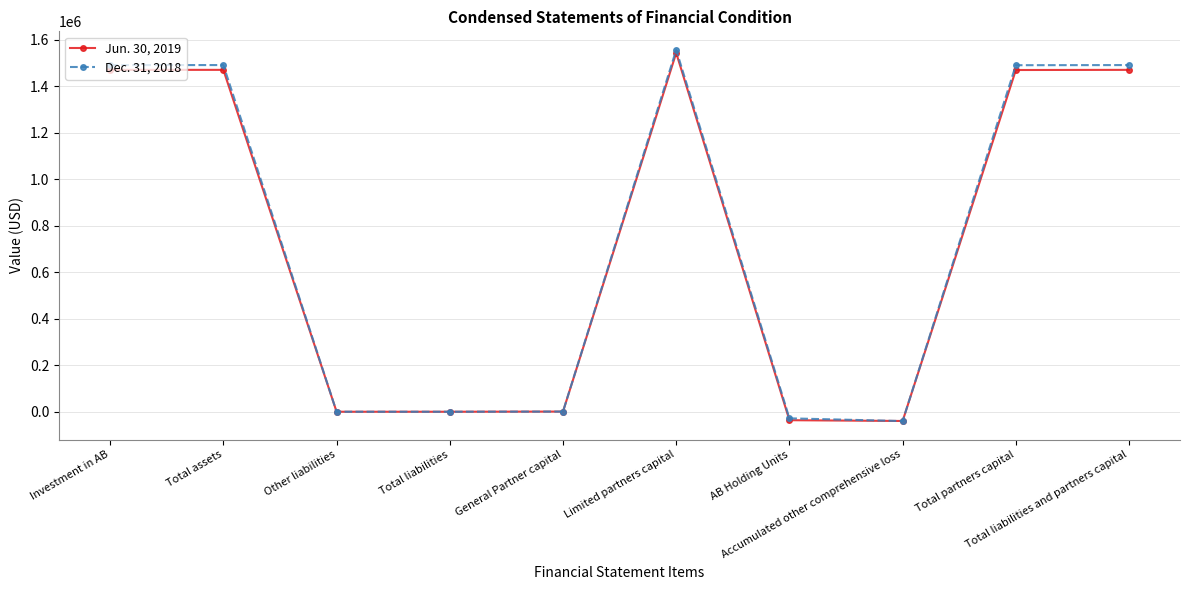

What is the minimum value for Dec. 31, 2018?

-39461